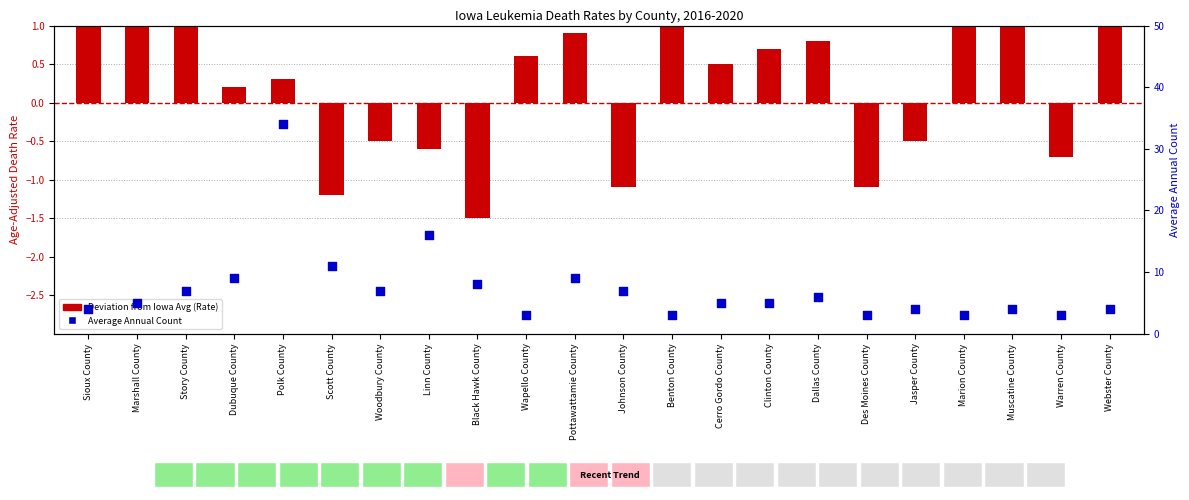

Which series reaches the minimum Y coordinate?

Deviation from Iowa Avg (Rate)